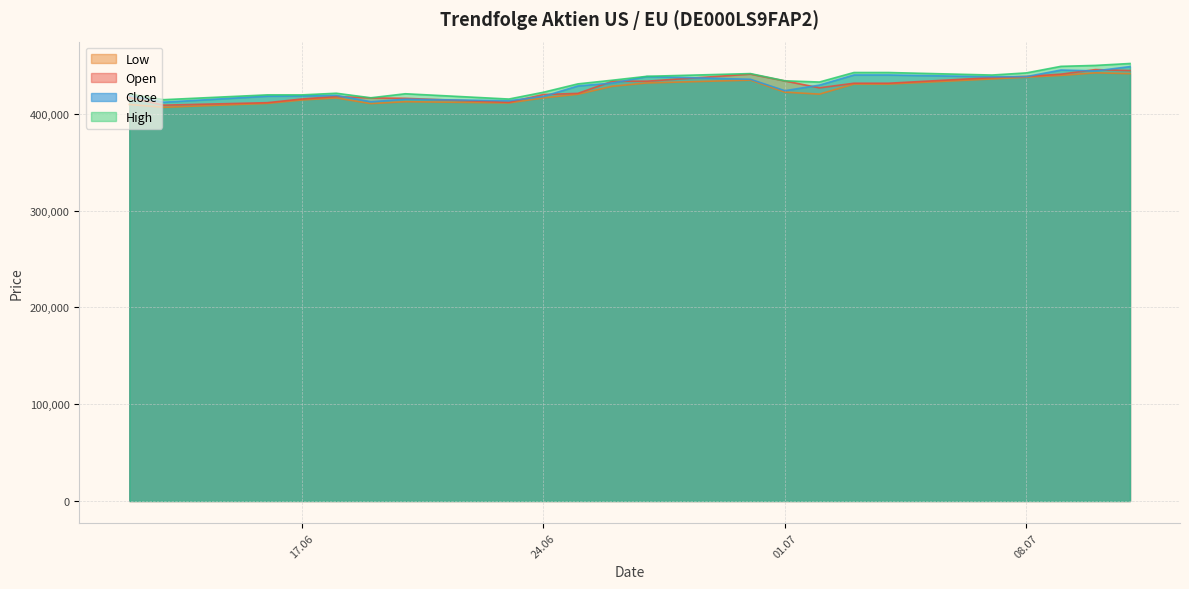

Is the value of High at 03.07.2025 greater than the value of Close at 23.06.2025?

Yes